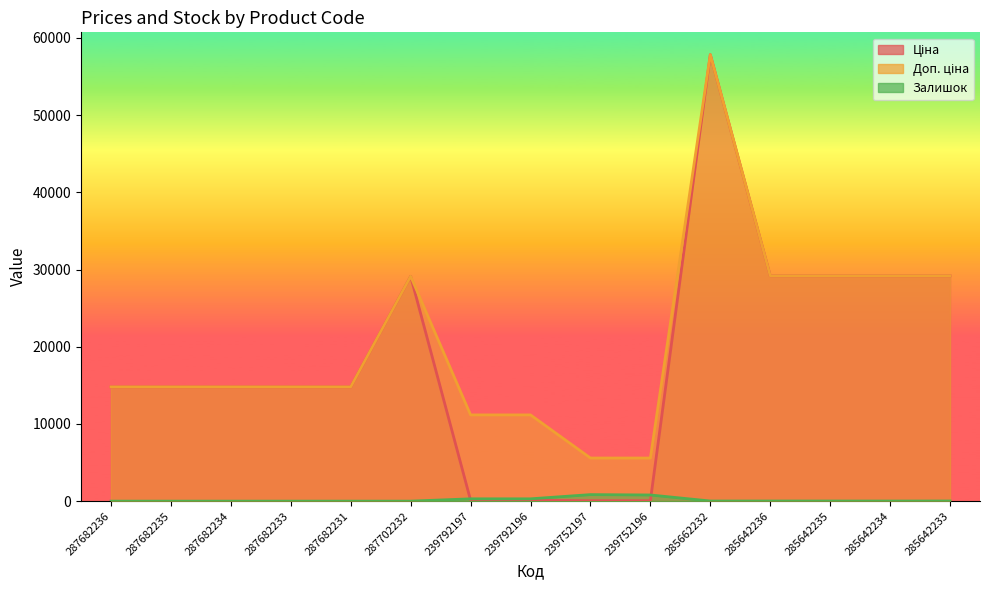

True or false: Ціна and Доп. ціна cross at least once.

False